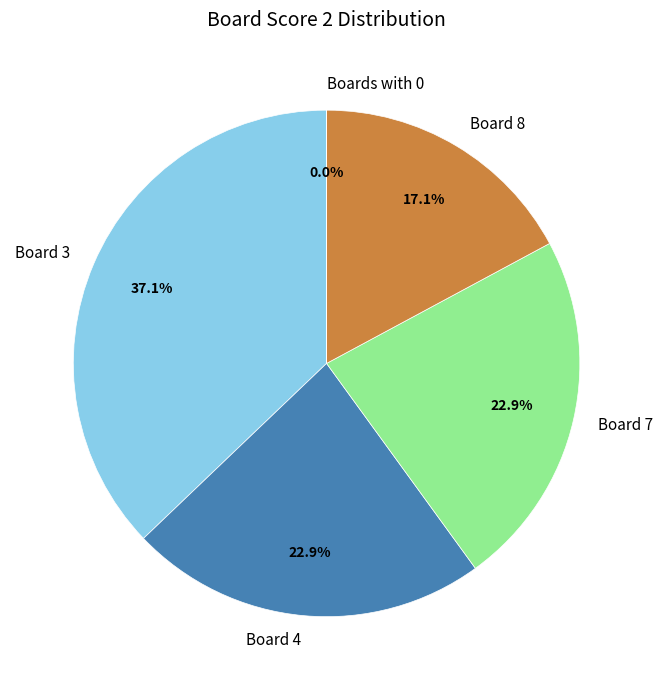

What is the ratio of the value at Board 7 to the value at Board 3?

0.6